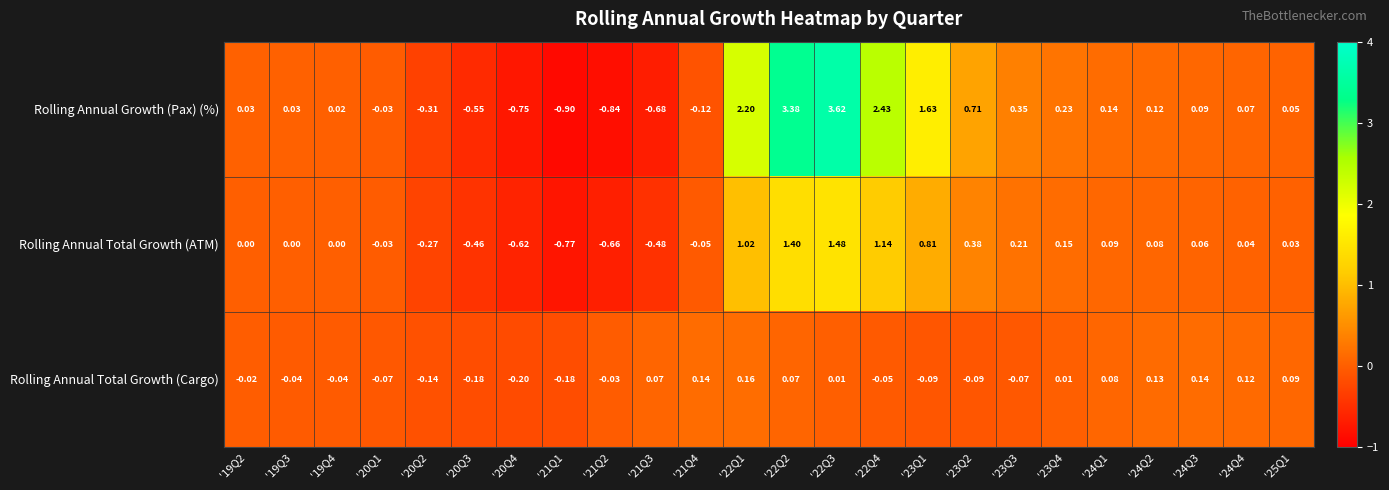

Between '23Q3 and '24Q1, which series saw the biggest shift?

Rolling Annual Growth (Pax) (%)